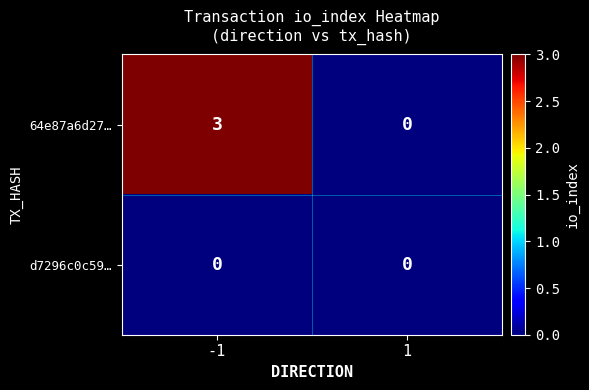

The 64e87a6d27… series shows 2 at 1. True or false?

False